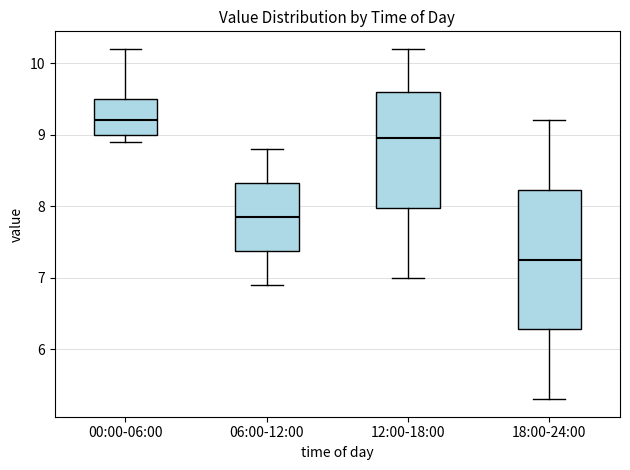

Where does the lower whisker of the box for 06:00-12:00 end on the y-axis? The values are not printed on the chart, so give them approximately, as read against the axis.

6.9